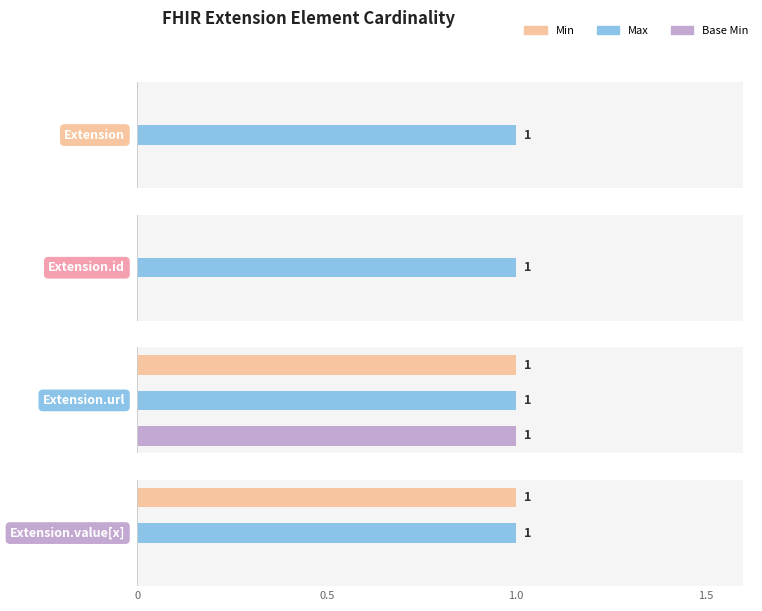

Where is Max nearest to the value 1?

Extension